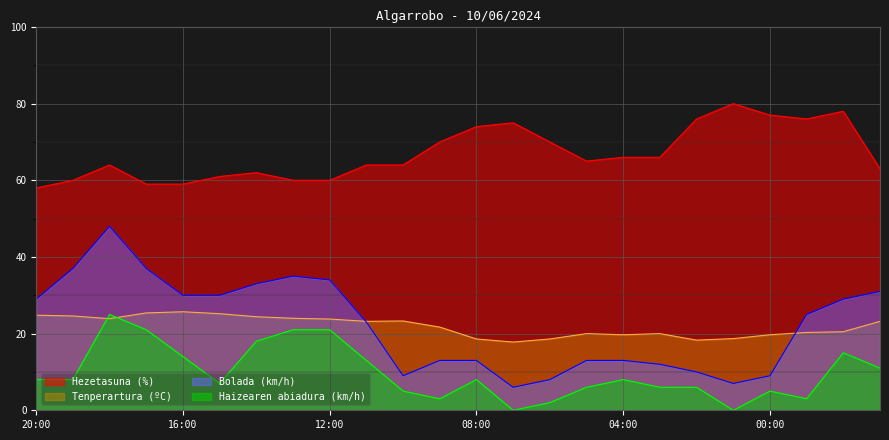

Between 18:00 and 16:00, which series saw the biggest shift?

Bolada (km/h)